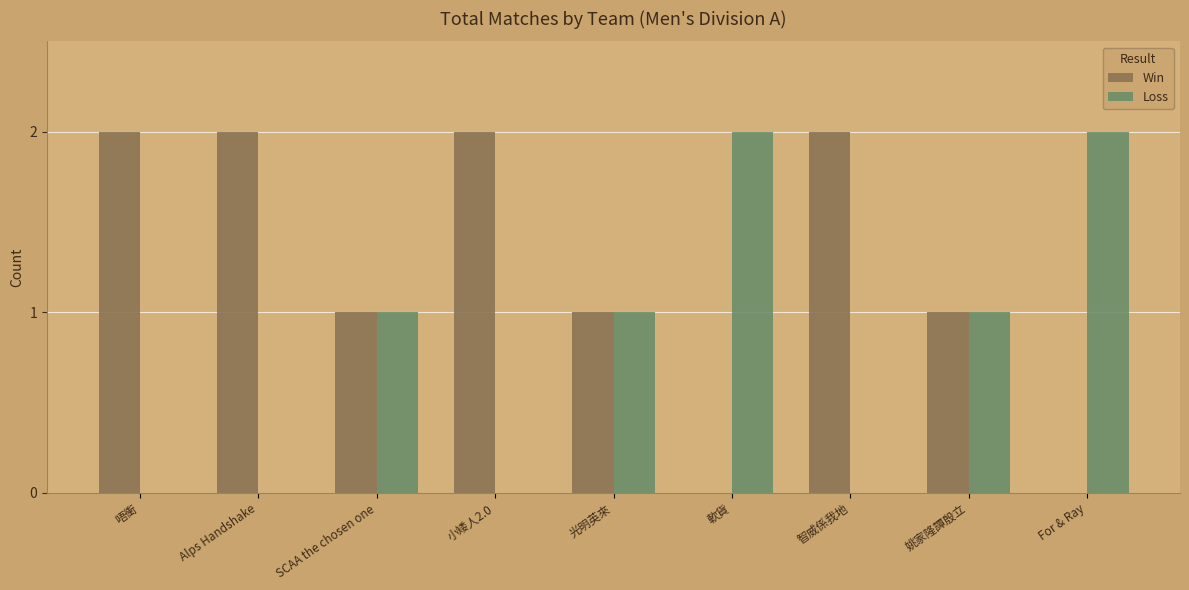

What are all the series names shown in the legend?

Win, Loss